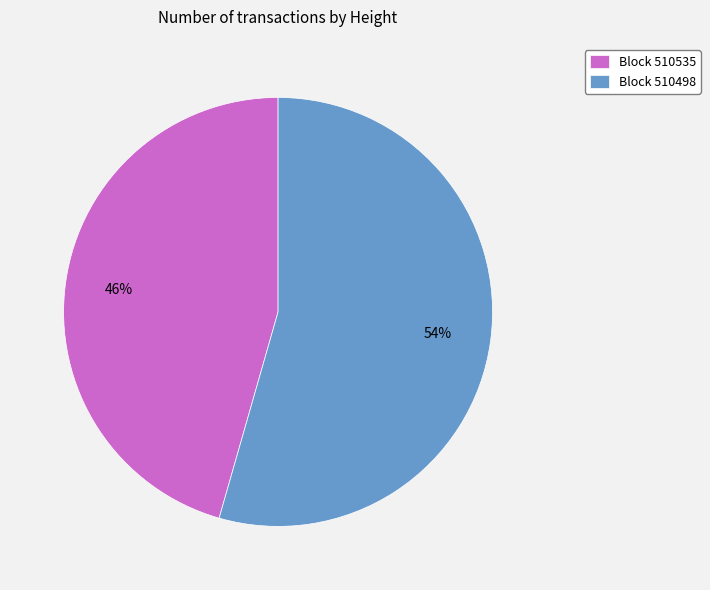

Rank the categories by value from lowest to highest.

Block 510535, Block 510498